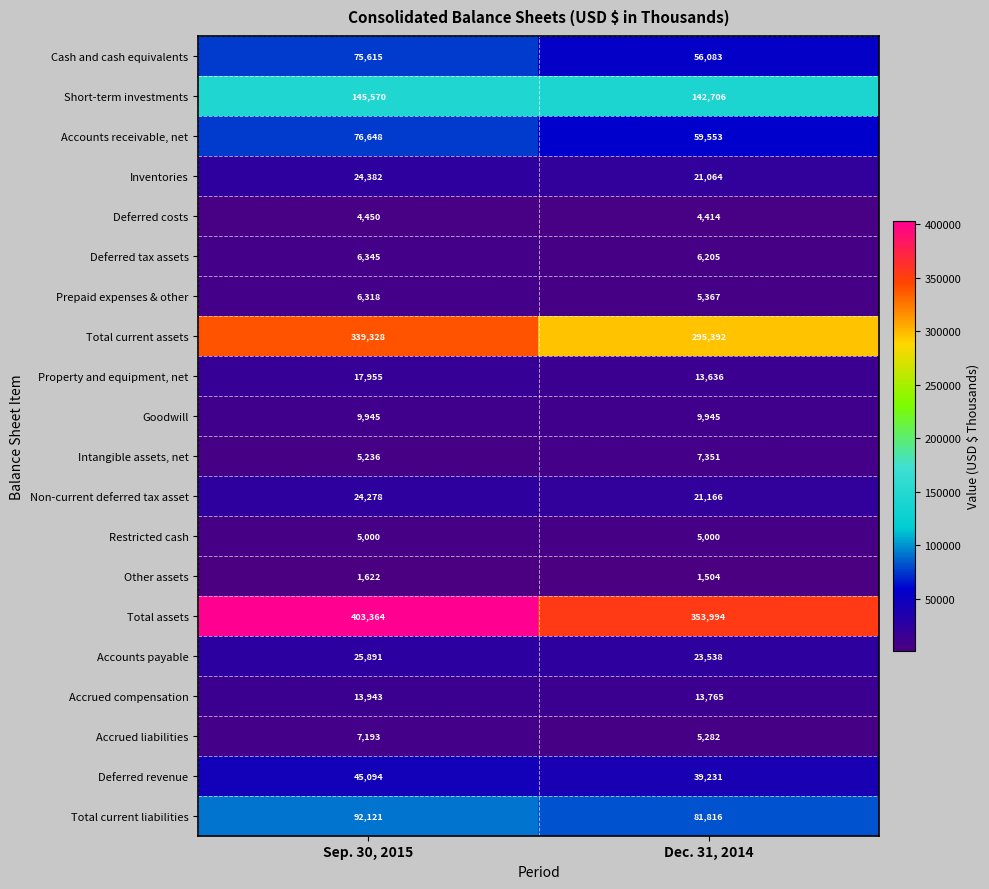

What is the sum of all Deferred costs values?

8864